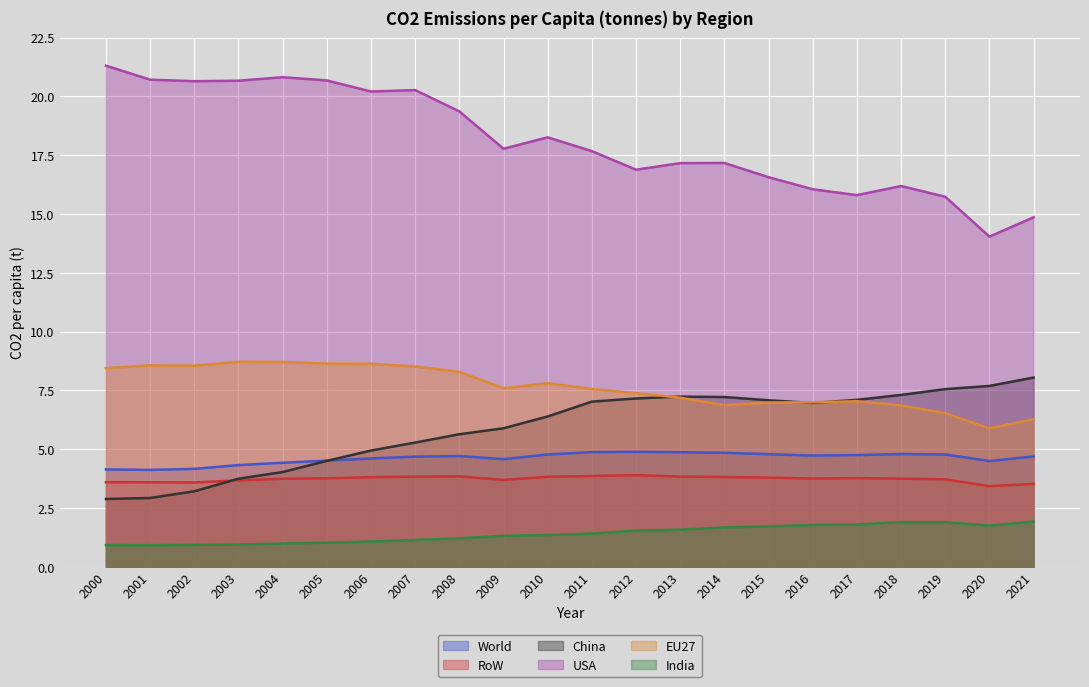

List the labels in order of India value, smallest first.

2001, 2000, 2002, 2003, 2004, 2005, 2006, 2007, 2008, 2009, 2010, 2011, 2012, 2013, 2014, 2015, 2020, 2016, 2017, 2019, 2018, 2021